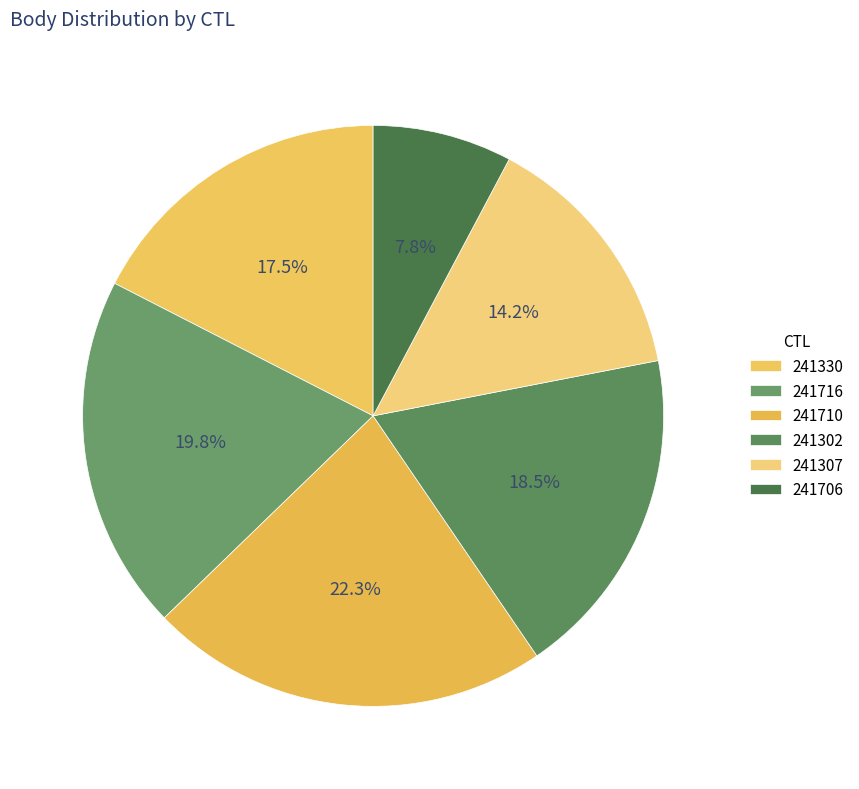

Do 241706 and 241716 together represent more than half of the pie?

No